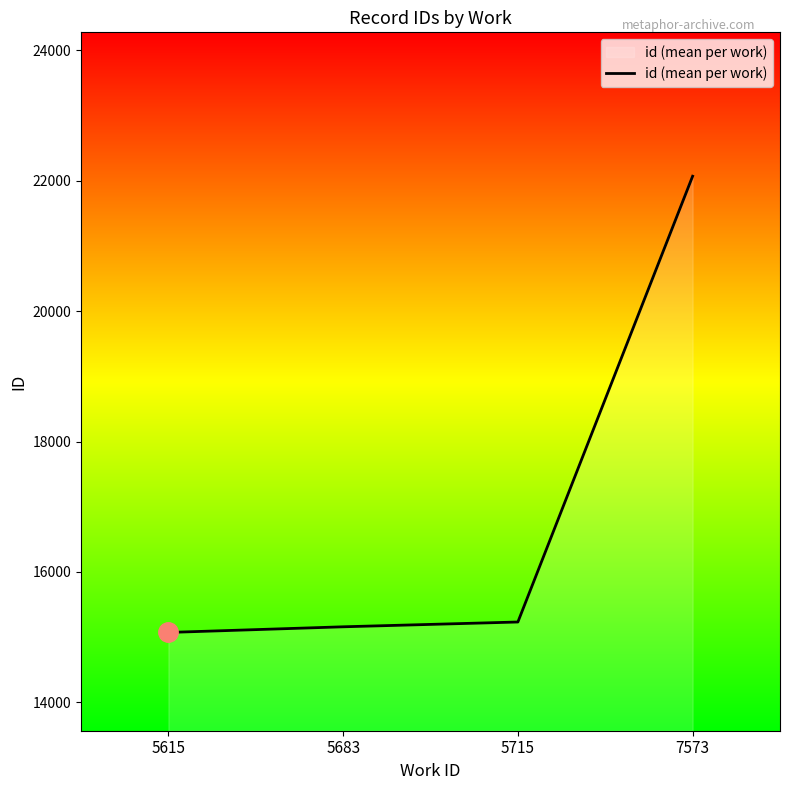

Which category has the lowest value across all series?

5615